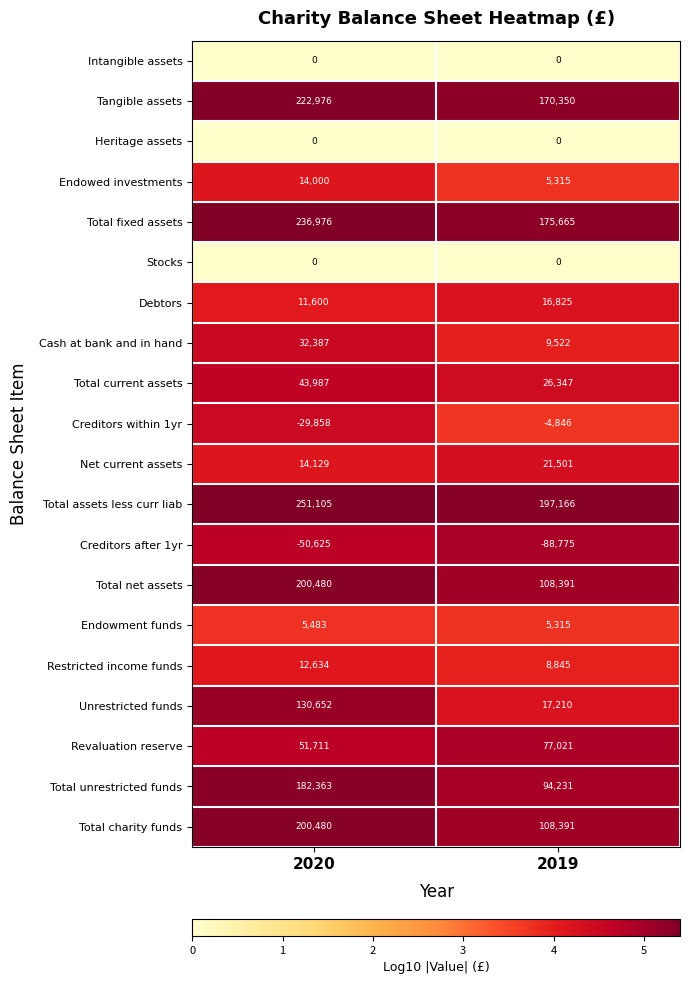

Which label corresponds to the largest value in the chart?

2020